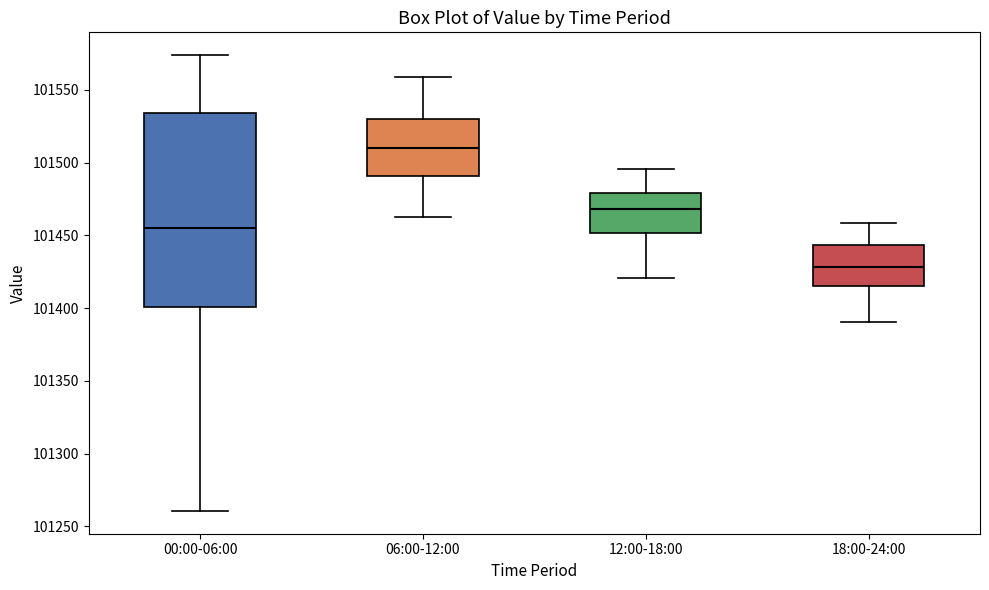

Which box's median line is the lowest?

18:00-24:00